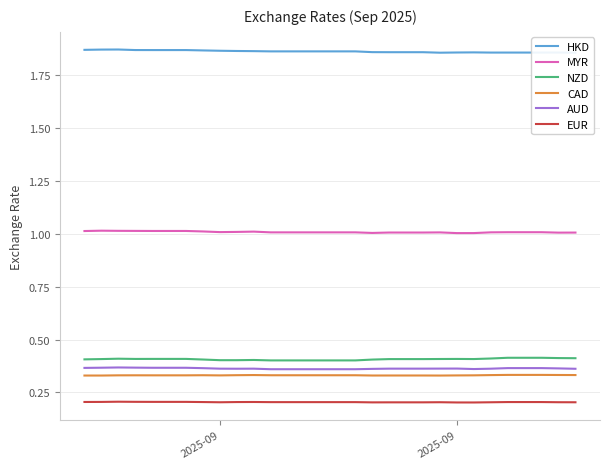

What are all the series names shown in the legend?

HKD, MYR, NZD, CAD, AUD, EUR